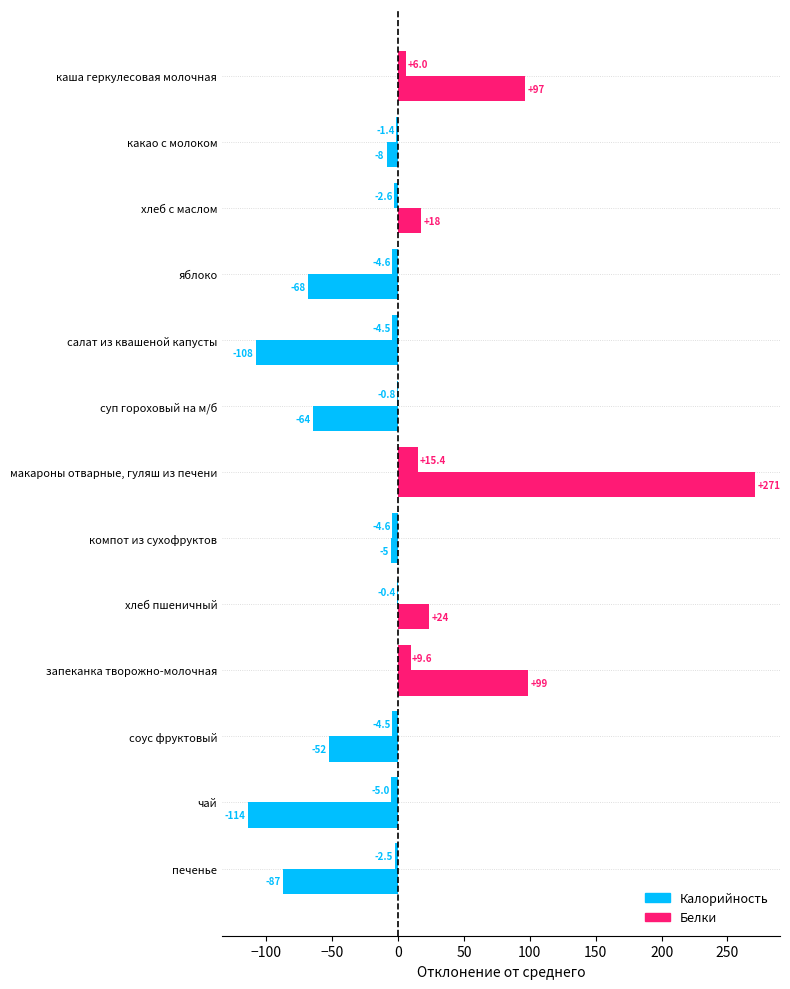

How many values in Калорийность are above zero?

5